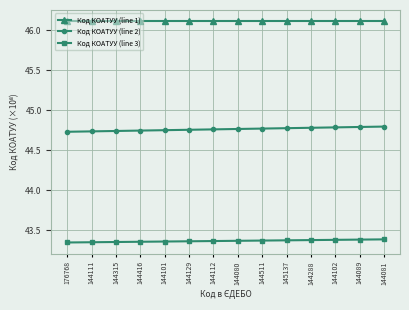

What is the highest value of the Код КОАТУУ (line 1) series?

46.1